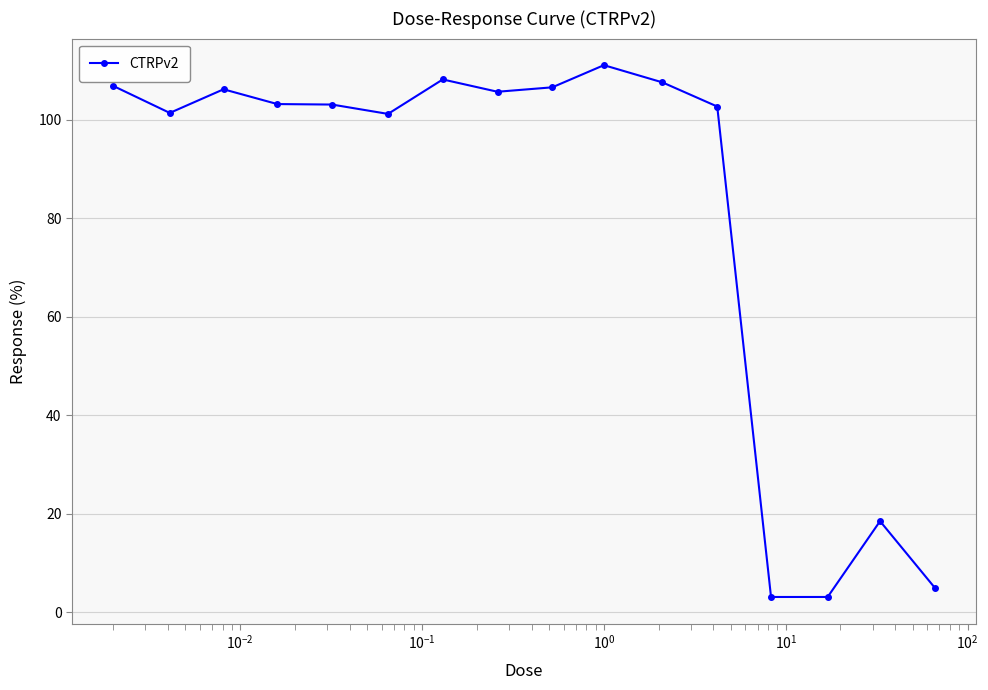

True or false: the data has more than 0 interior local peaks.

True